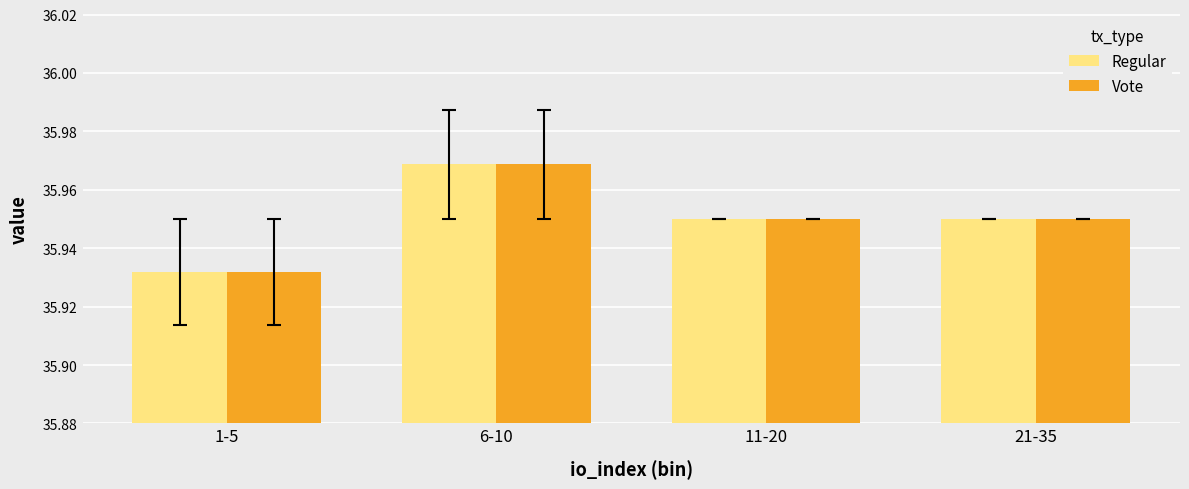

What is the sum of the Vote values at 21-35 and 6-10?

71.9